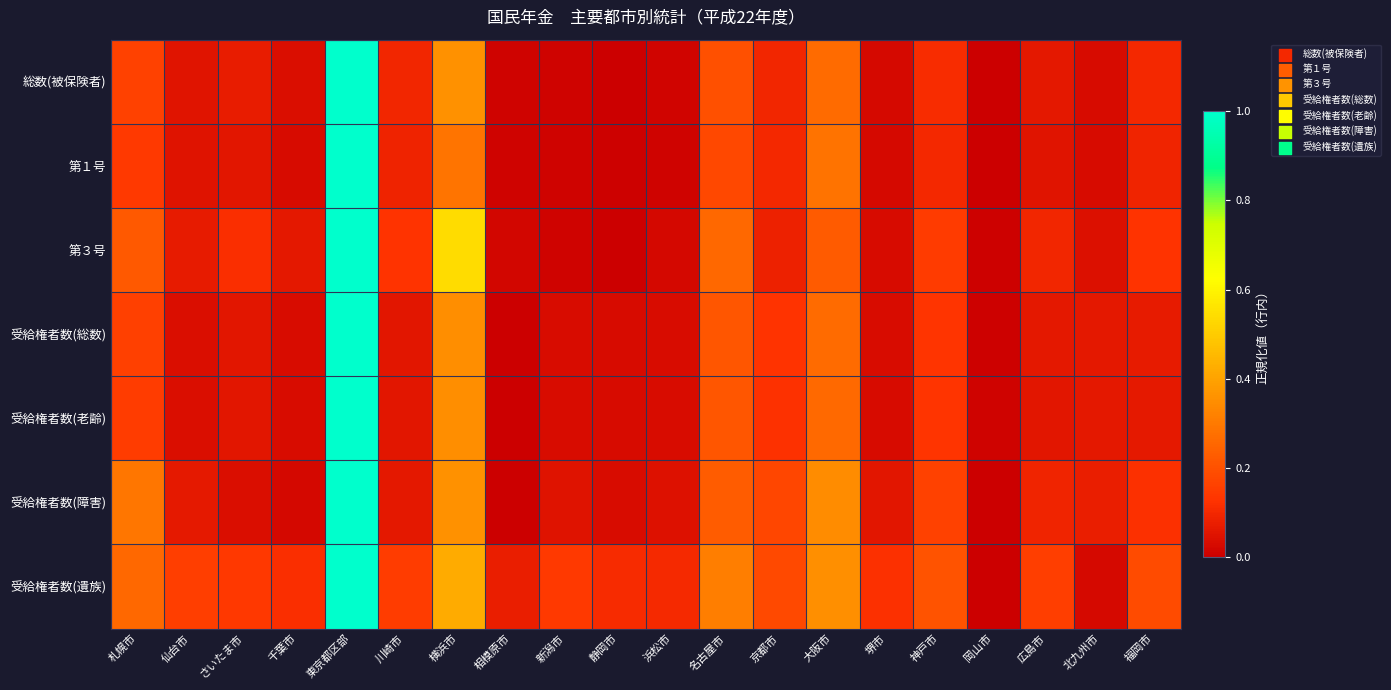

Count the number of data series in this chart.

7